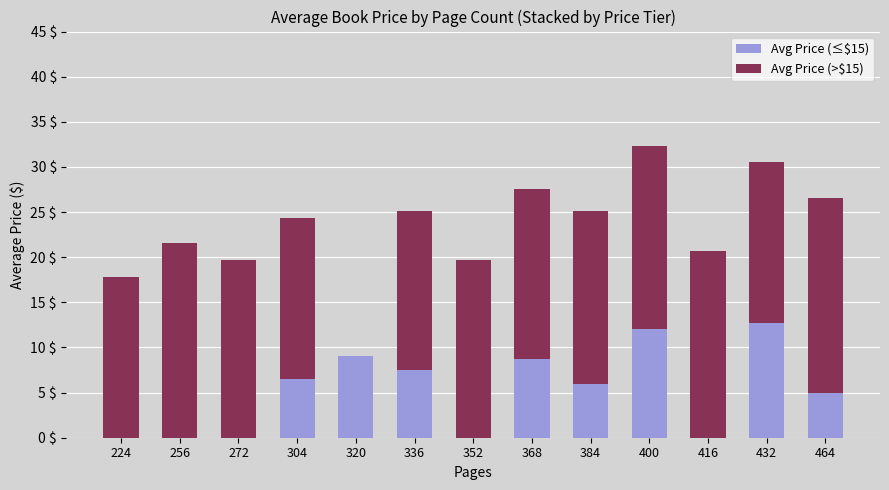

What is the maximum value for Avg Price (≤$15)?

12.8